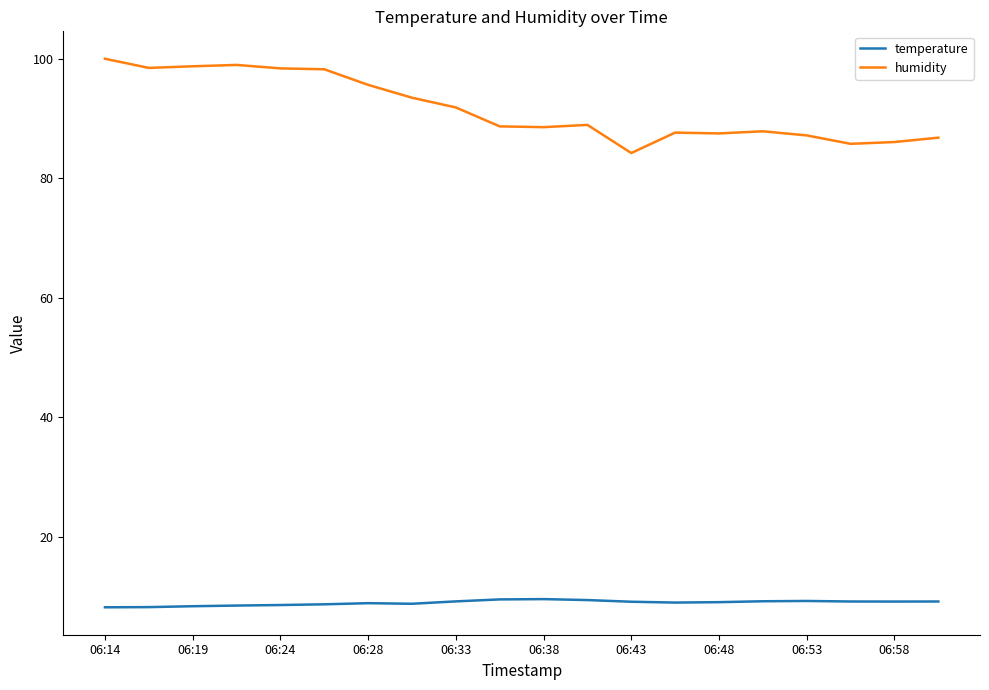

True or false: temperature and humidity cross at least once.

False